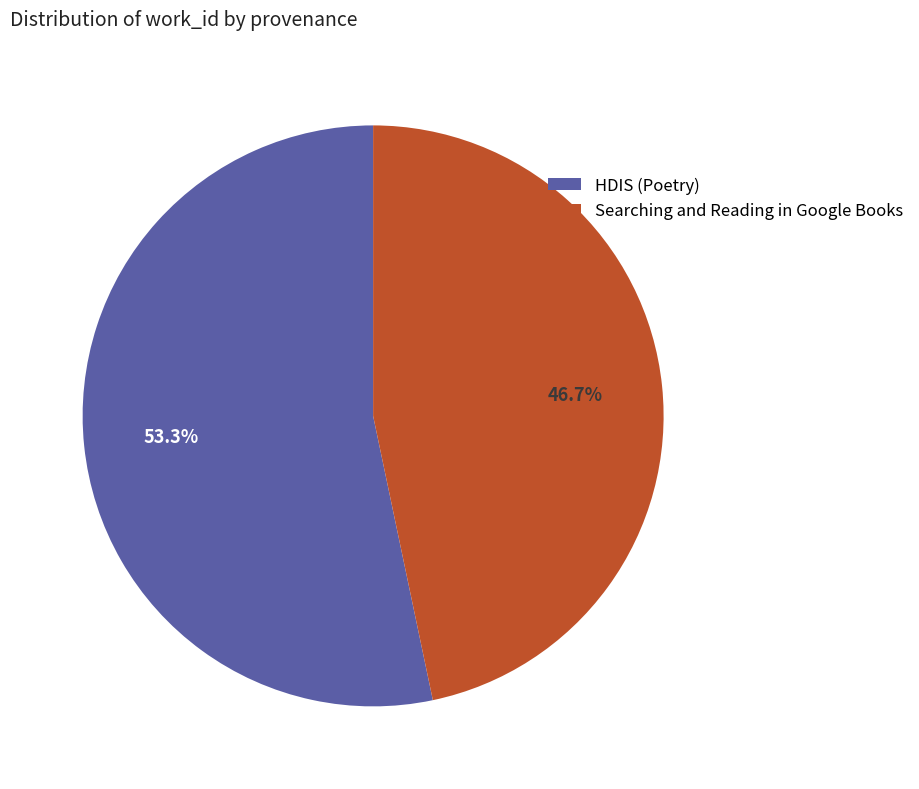

True or false: HDIS (Poetry) accounts for 53% of the total.

True